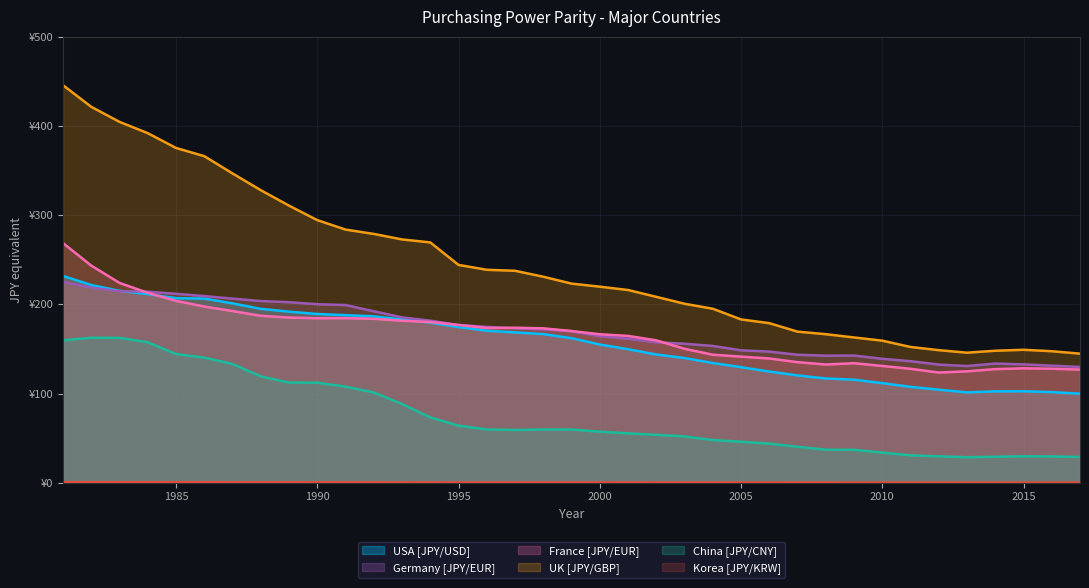

What is the approximate value of China [JPY/CNY] at 2011?

30.7